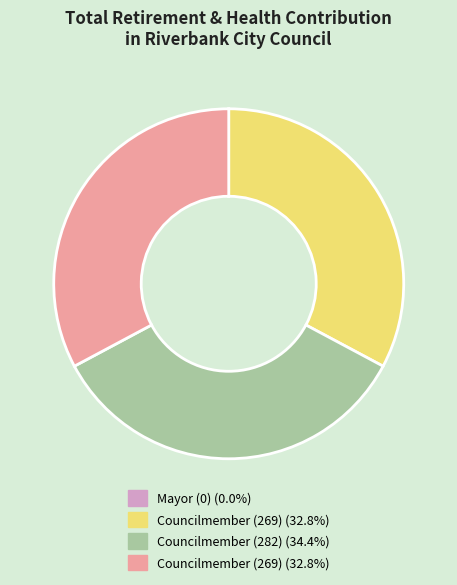

Is there a majority slice in this chart?

No